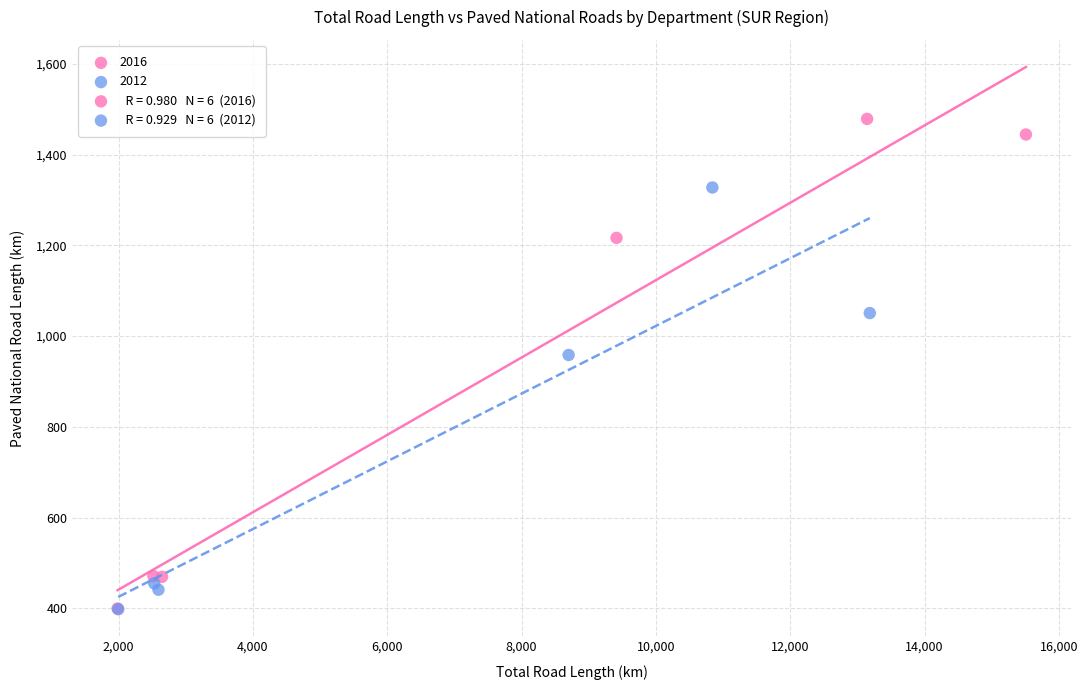

Which series has the largest Y range (max minus min)?

2016